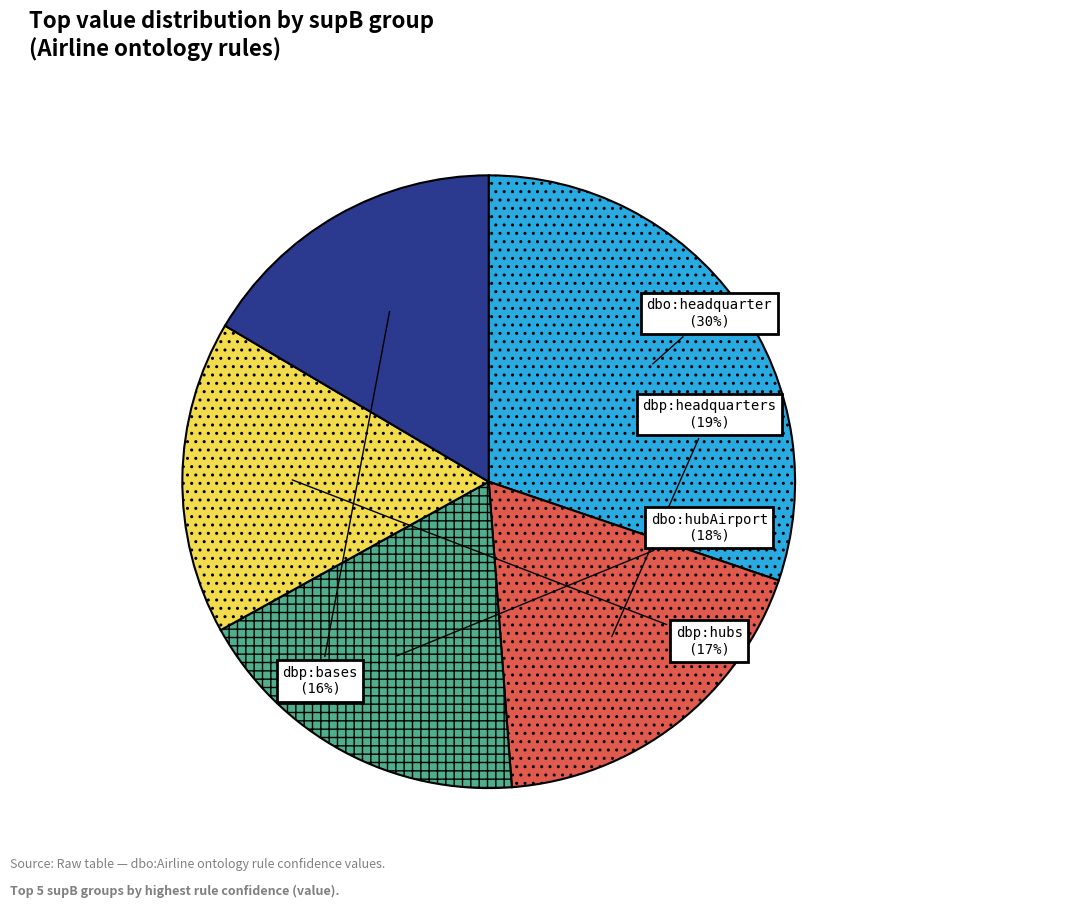

Is there any slice that represents more than half of the pie?

No